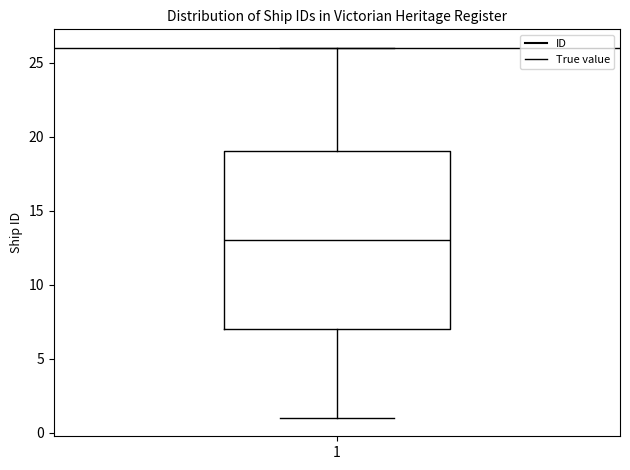

Transcribe this box plot: give where the median line is, the range the box spans, and where the two whiskers end, as read against the y-axis. The values are not printed on the chart, so give them approximately, as read against the axis.

median 13, box 7 to 19, whiskers 1 to 26